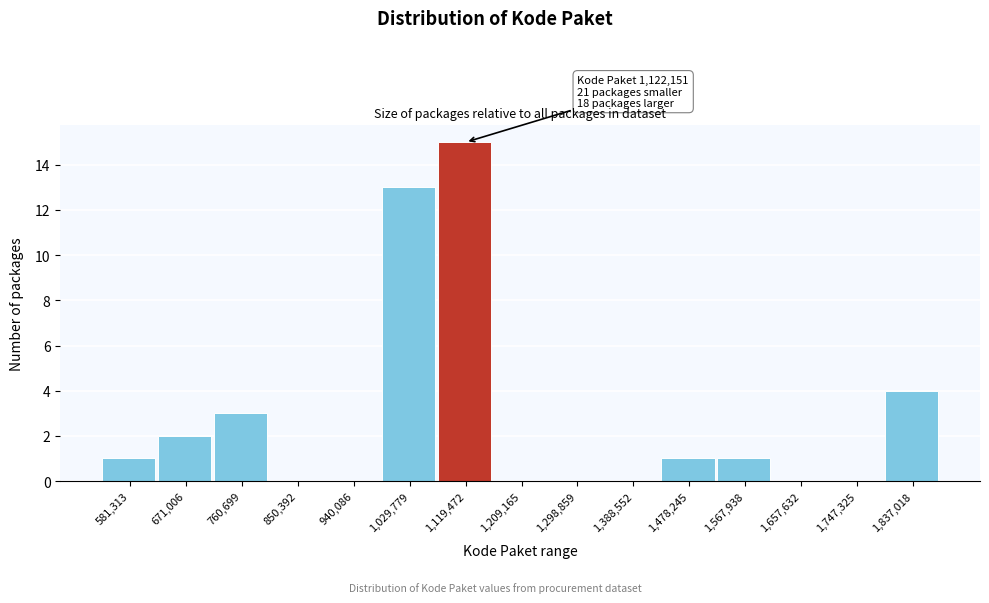

Reading left to right, list all the values displayed in this chart.

581,313=1	671,006=2	760,699=3	850,392=0	940,086=0	1,029,779=13	1,119,472=15	1,209,165=0	1,298,859=0	1,388,552=0	1,478,245=1	1,567,938=1	1,657,632=0	1,747,325=0	1,837,018=4